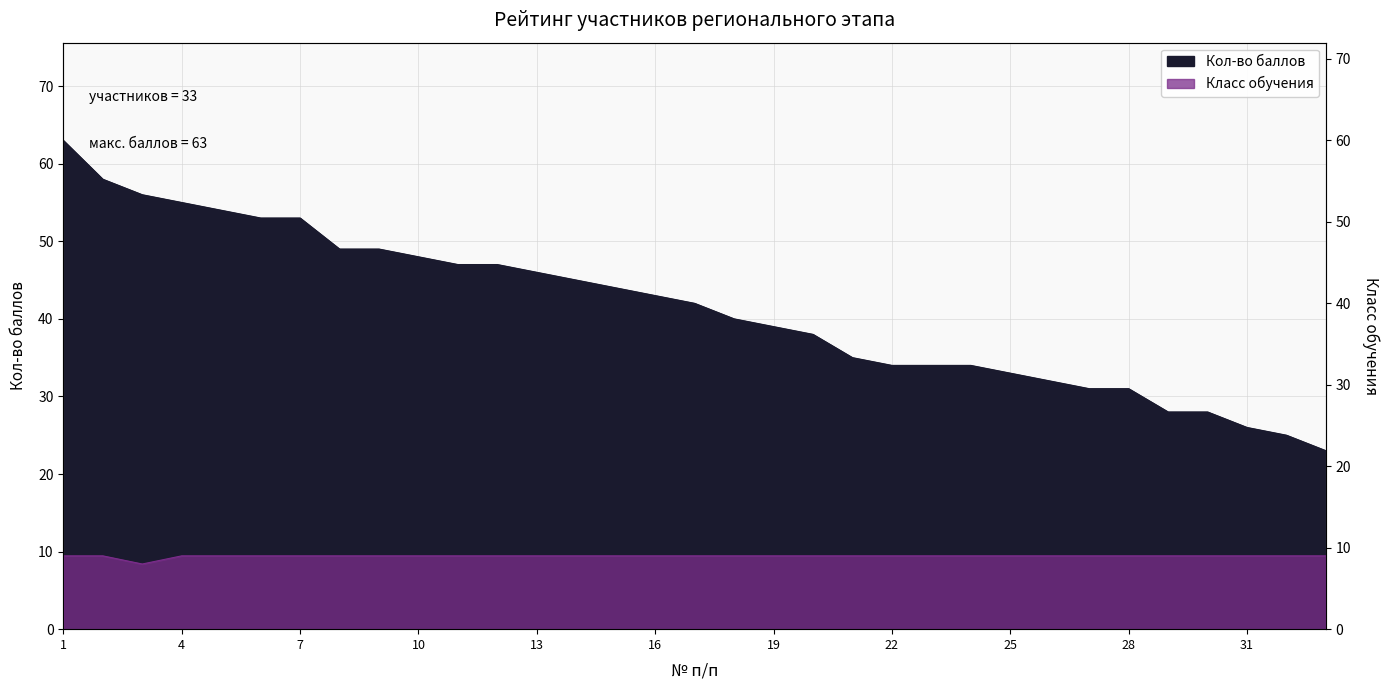

At which category does the chart reach its peak across all series?

1